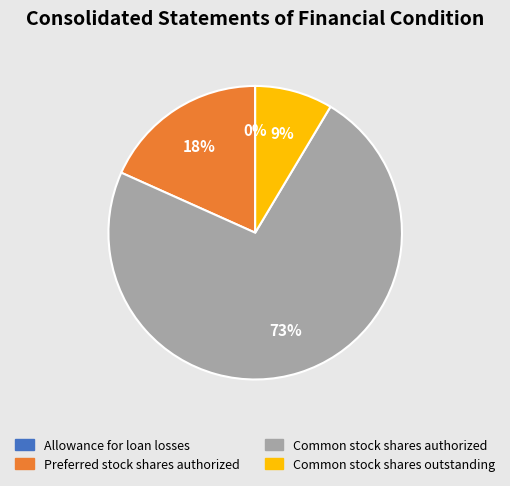

Combined, do Common stock shares authorized and Preferred stock shares authorized account for over 50%?

Yes